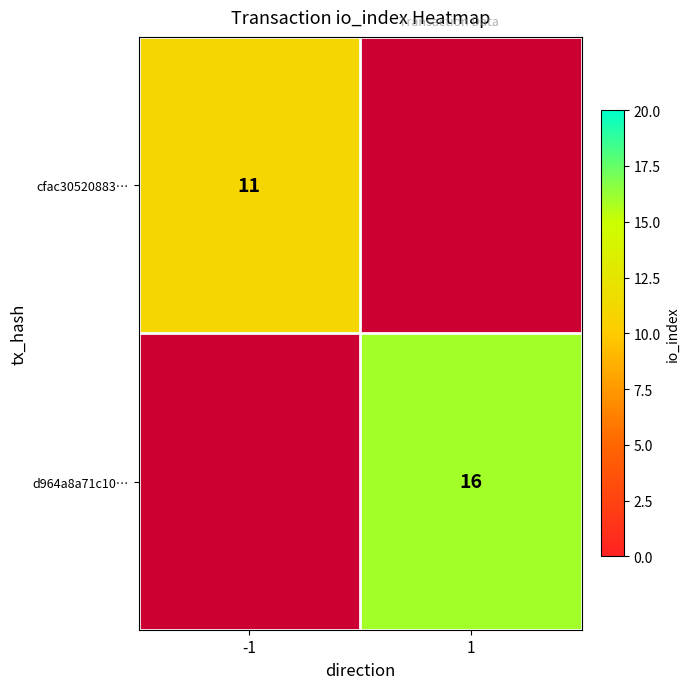

True or false: d964a8a71c10… has a value of 9.6 at 1.

False